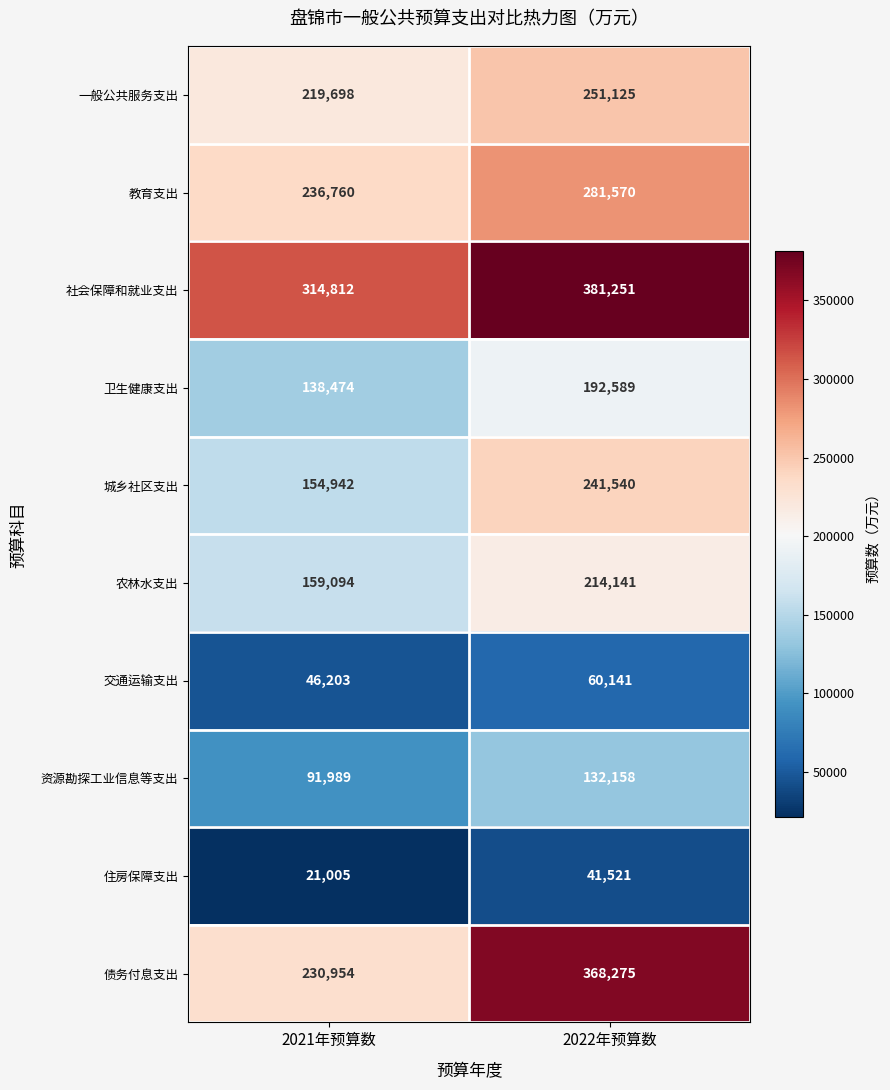

At which label is 交通运输支出 closest to 53172?

2021年预算数